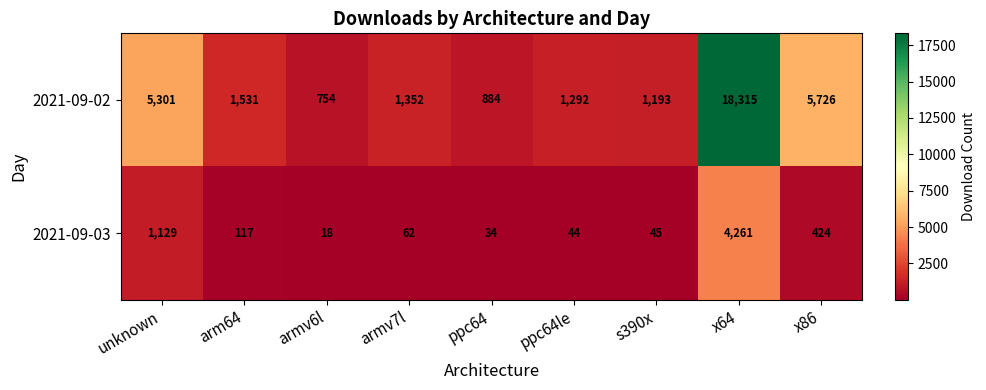

At which category is the sum across all series the highest?

x64